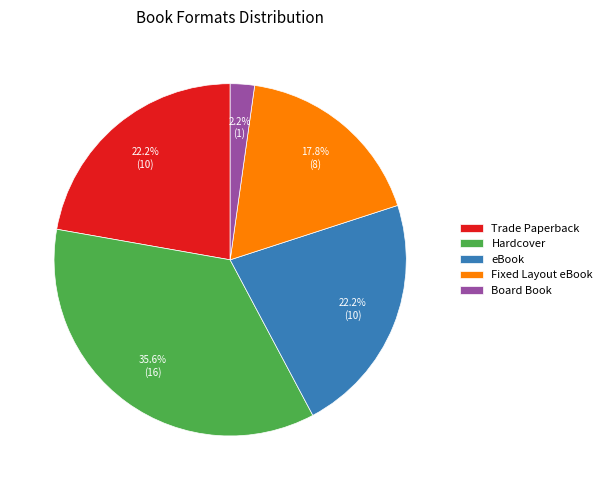

Is there a majority slice in this chart?

No